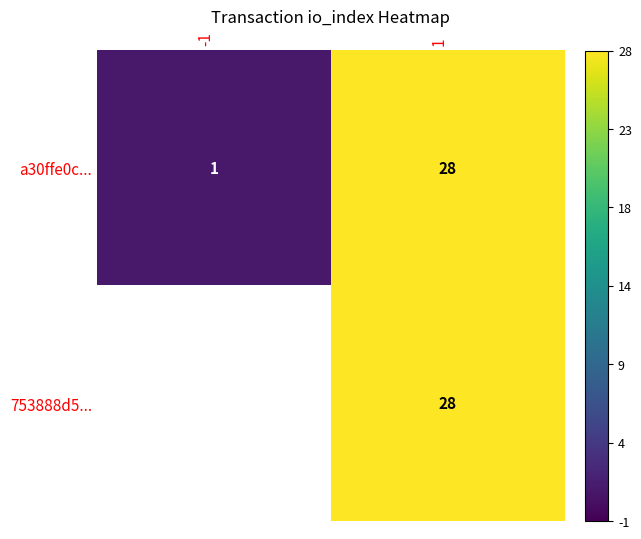

At which label is a30ffe0c... closest to 14?

-1